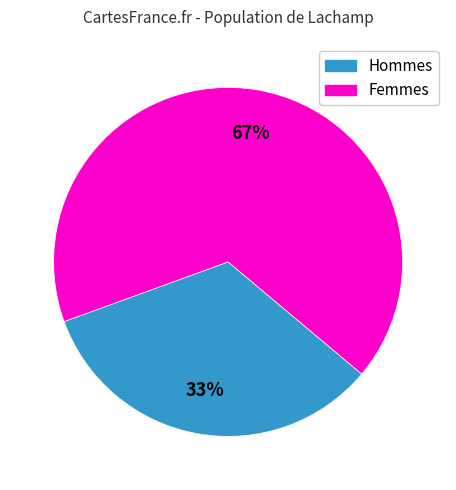

What is the ratio of the value at Femmes to the value at Hommes?

2.0